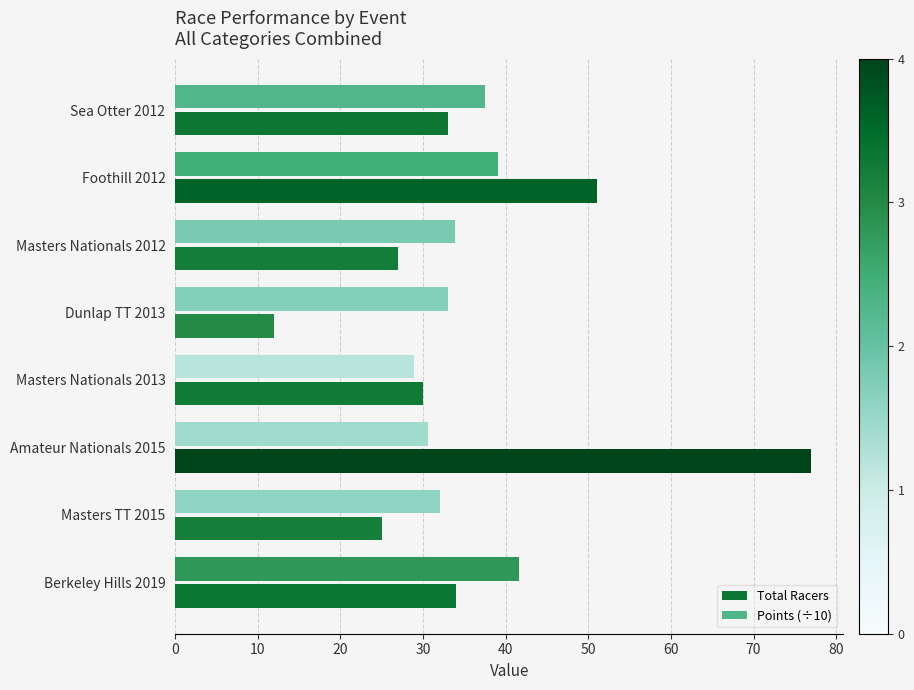

Which series has the widest spread of values?

Total Racers